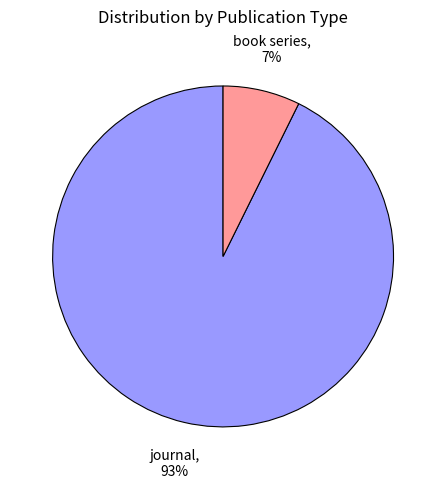

Which category has the biggest portion of the pie?

journal